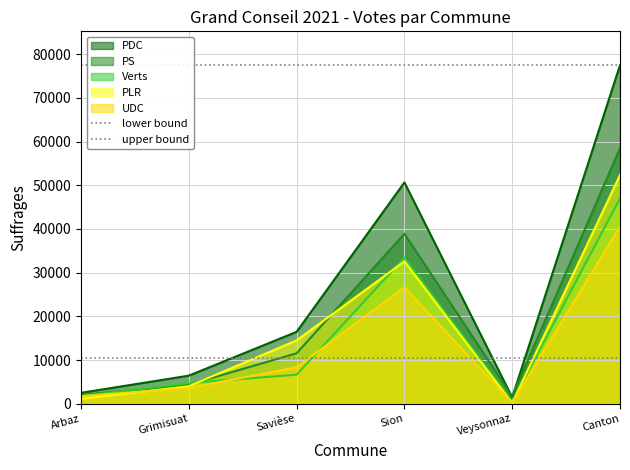

Is it true that lower bound equals 10441 at Arbaz?

True